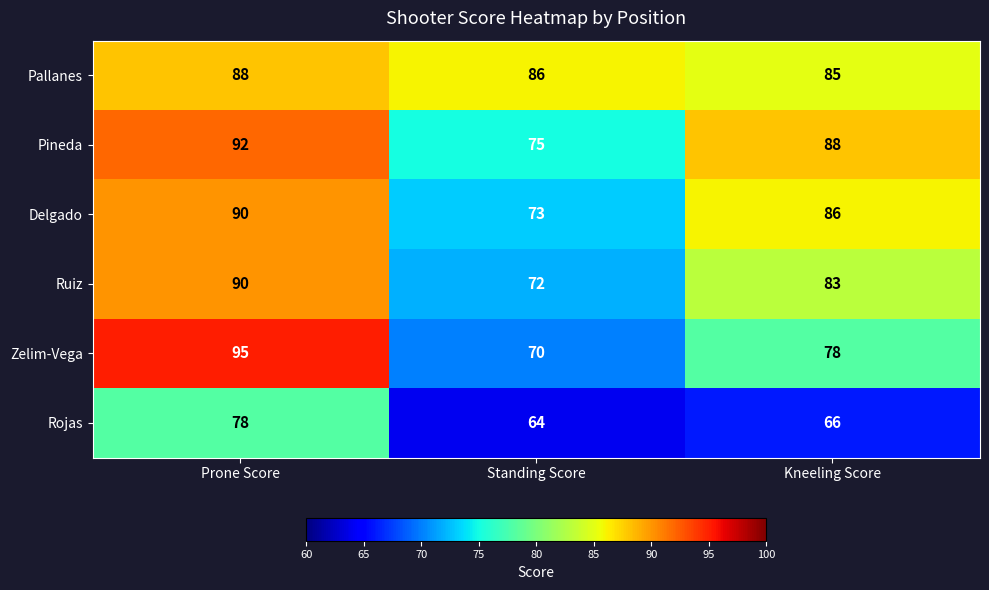

True or false: Zelim-Vega has a value of 78 at Kneeling Score.

True